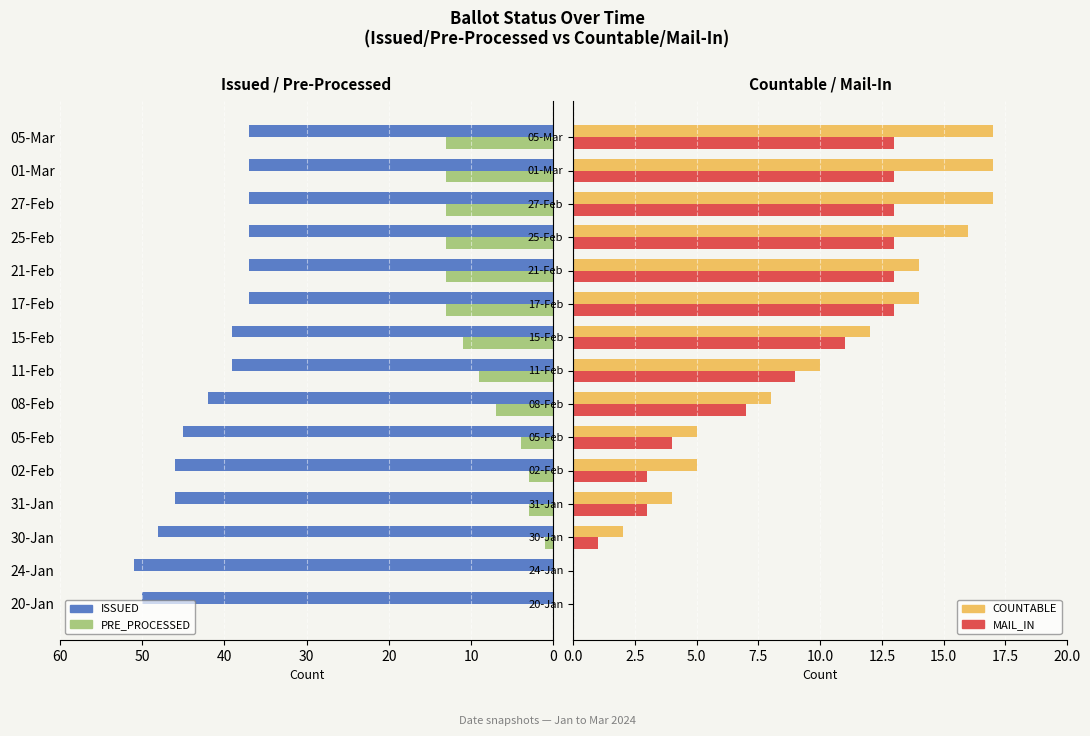

Does the chart contain any negative values?

No